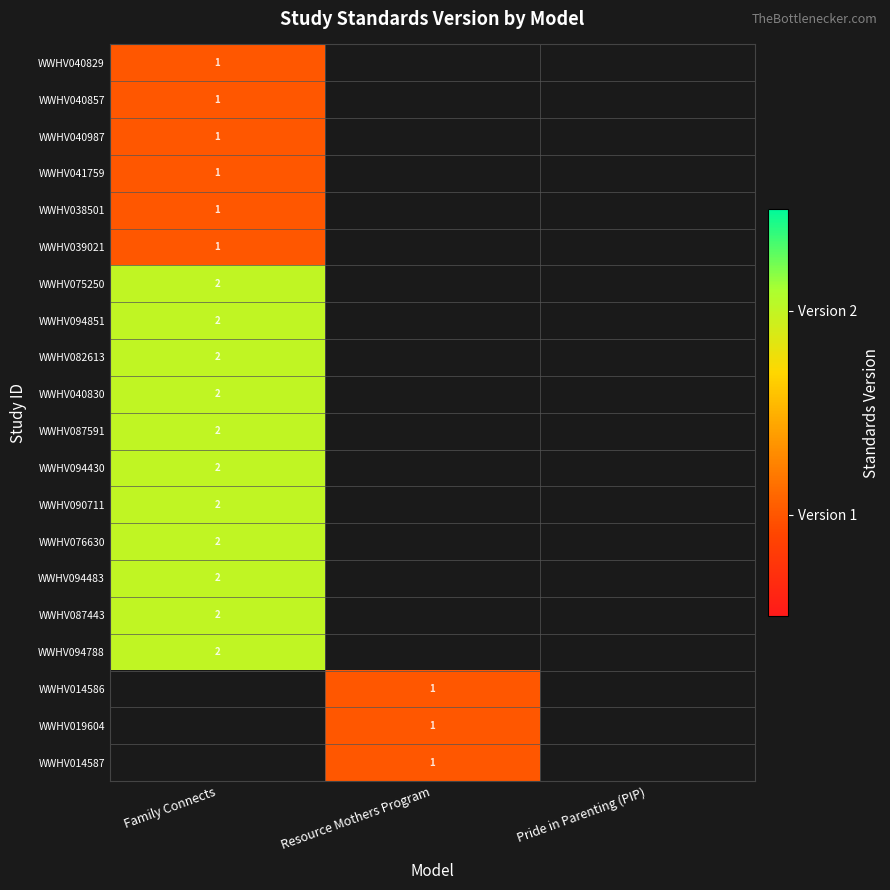

The value of WWHV038501 at Family Connects is 1. True or false?

True